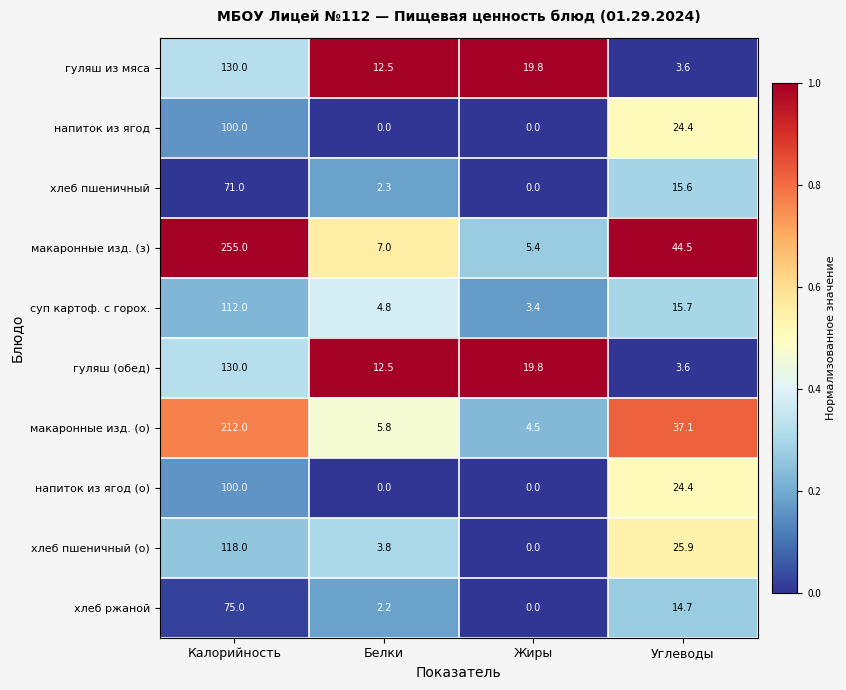

Which series has the largest total across all categories?

макаронные изд. (з)